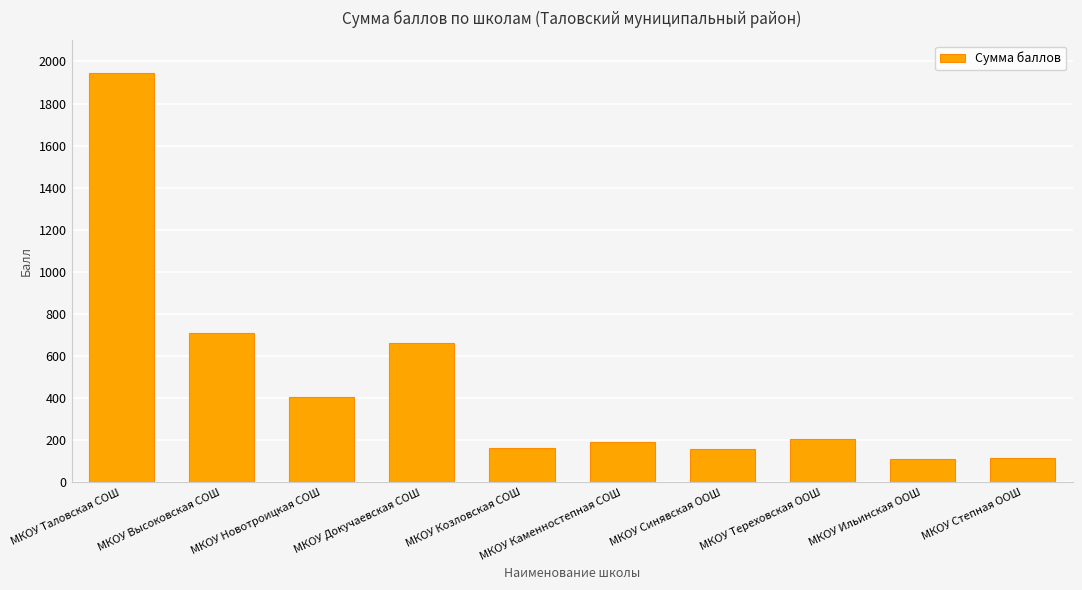

Where is the data nearest to the value 1027?

МКОУ Высоковская СОШ